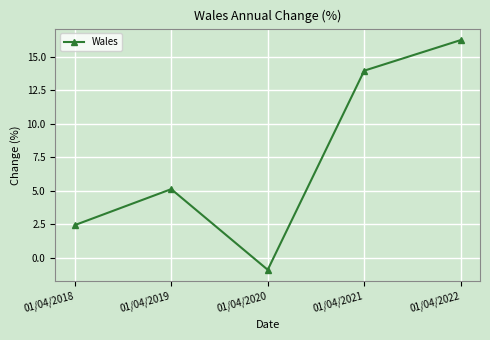

Where is the data nearest to the value 7?

01/04/2019